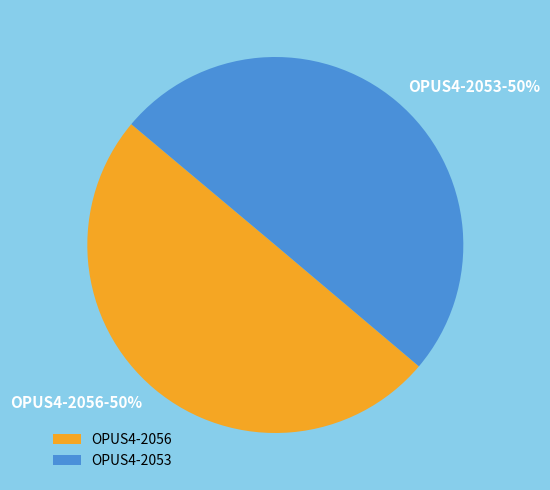

To the nearest percent, what is the average slice percentage?

50%